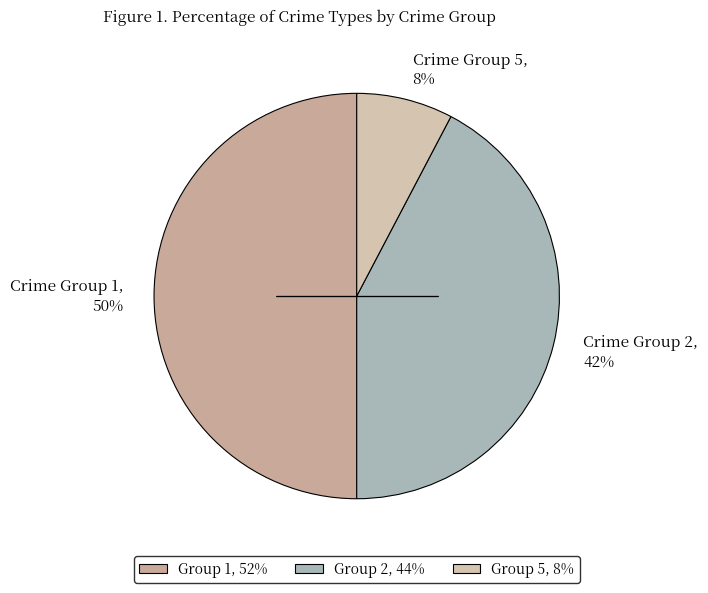

How many segments does this pie chart have?

3